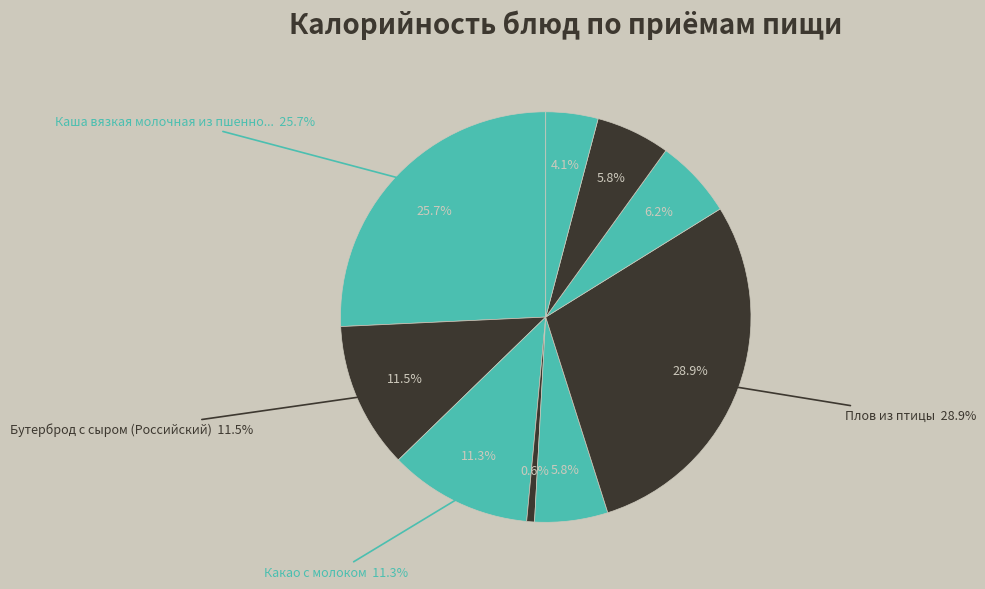

What is the smallest slice in the pie chart?

Овощи натуральные свежие/соленые